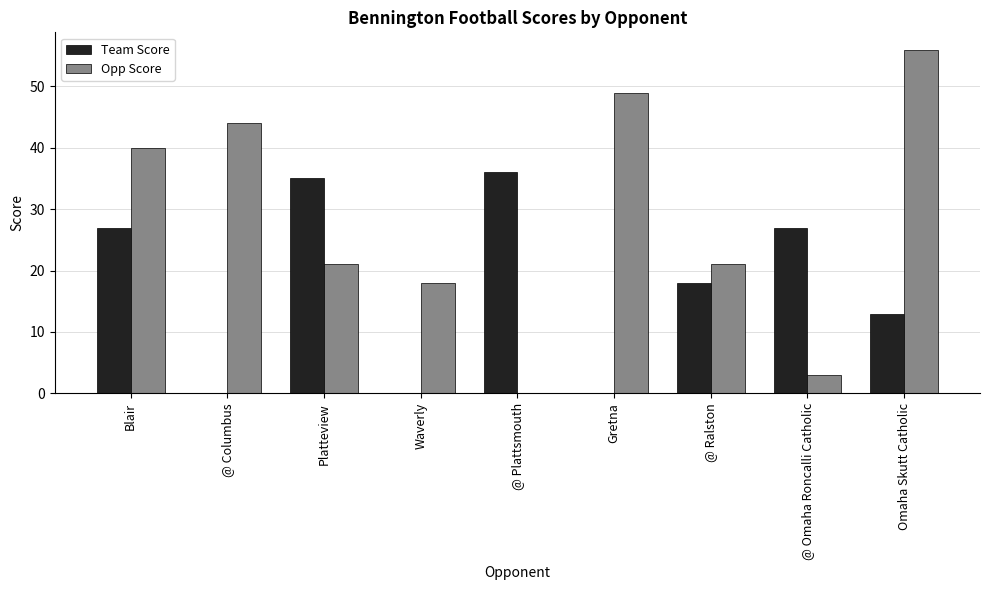

Is the value of Opp Score at Gretna greater than the value of Team Score at Omaha Skutt Catholic?

Yes